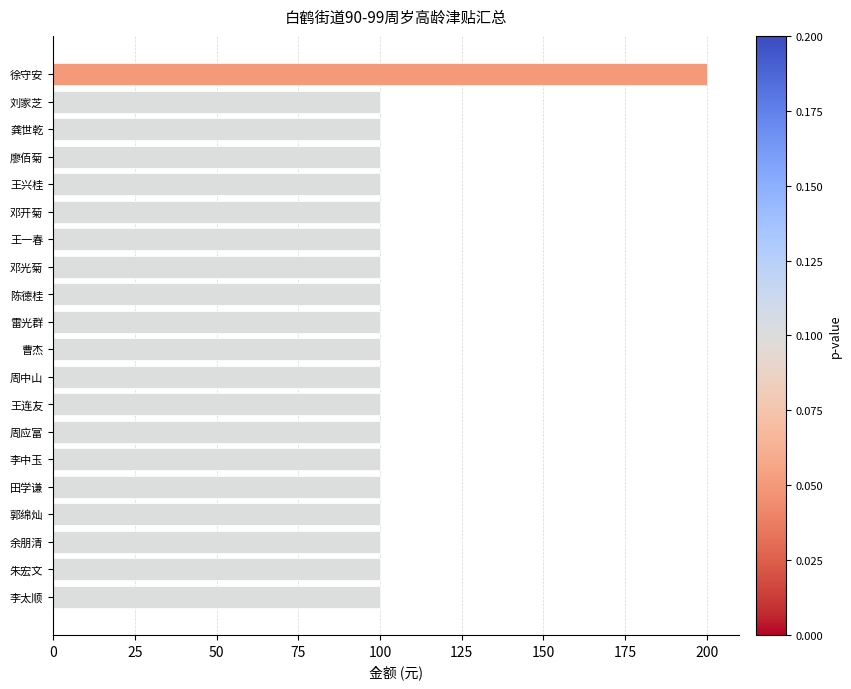

True or false: the data shows 162 at 郭绵灿.

False